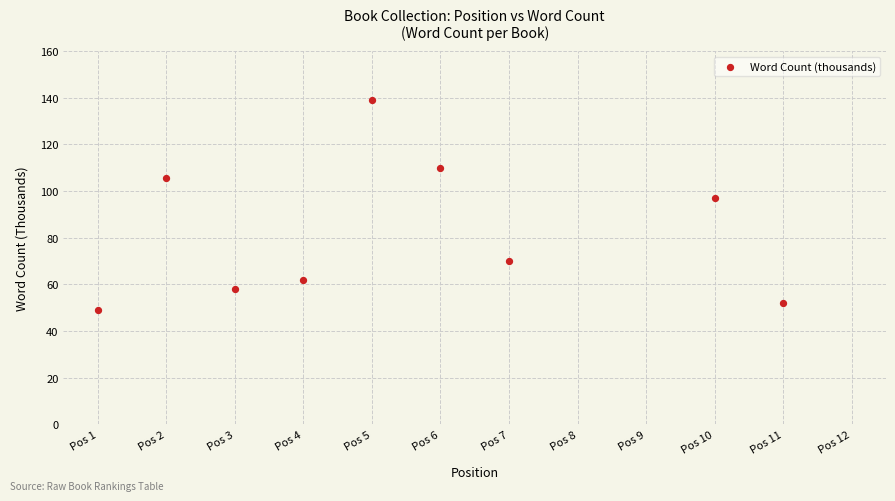

What is the range of Y values (max minus min)?

90.0